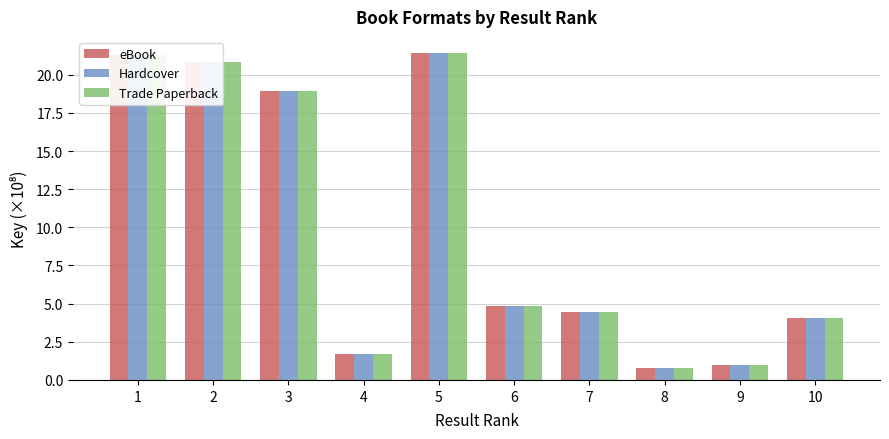

What is the minimum value shown in the chart?

0.8